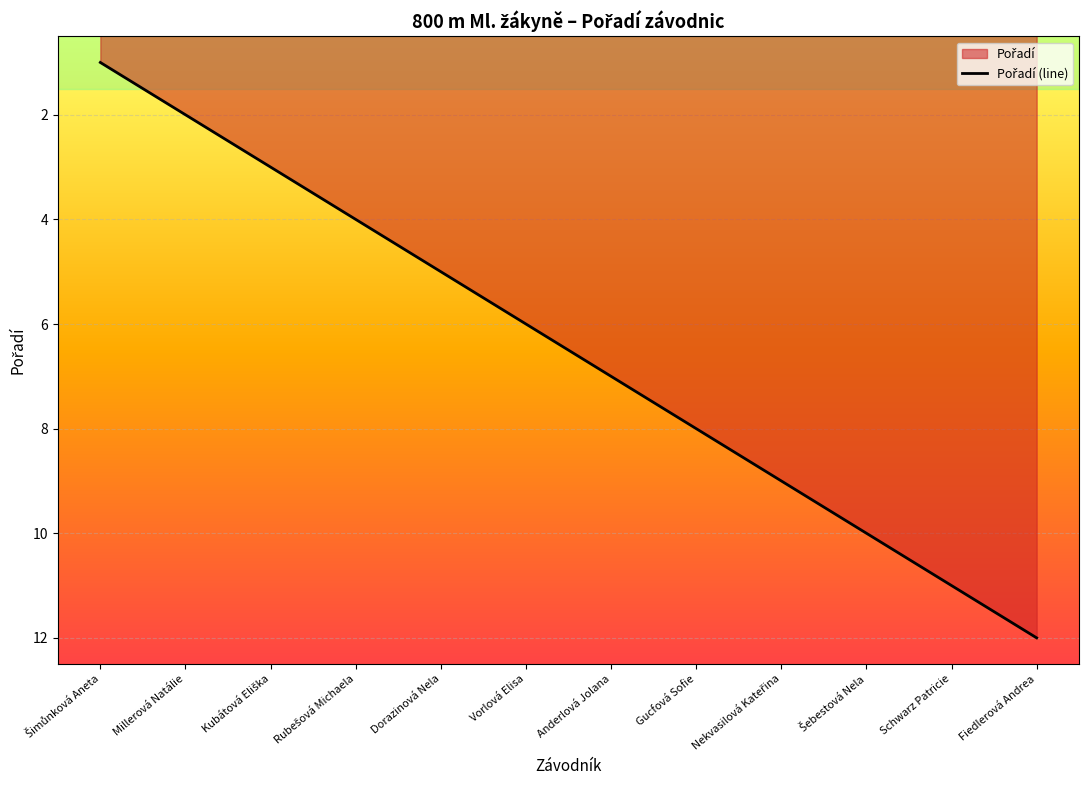

List the labels in order of value, smallest first.

Šimůnková Aneta, Millerová Natálie, Kubátová Eliška, Rubešová Michaela, Dorazinová Nela, Vorlová Elisa, Anderlová Jolana, Gucfová Sofie, Nekvasilová Kateřina, Šebestová Nela, Schwarz Patricie, Fiedlerová Andrea